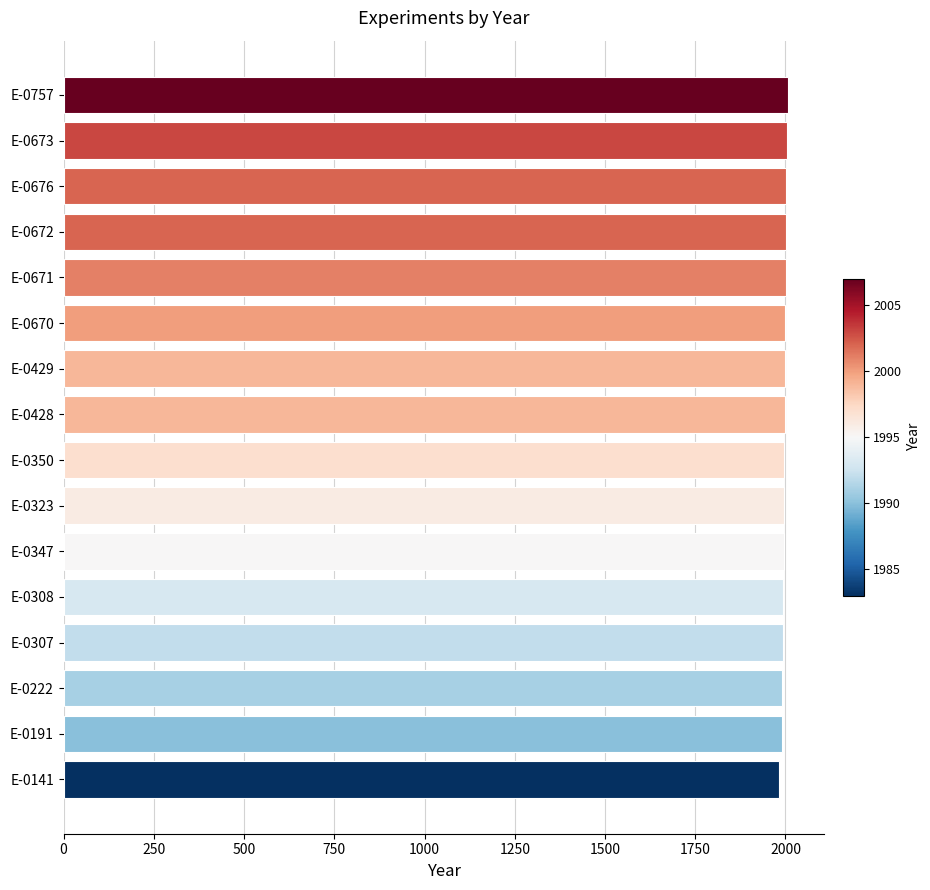

What is the greatest value displayed?

2007